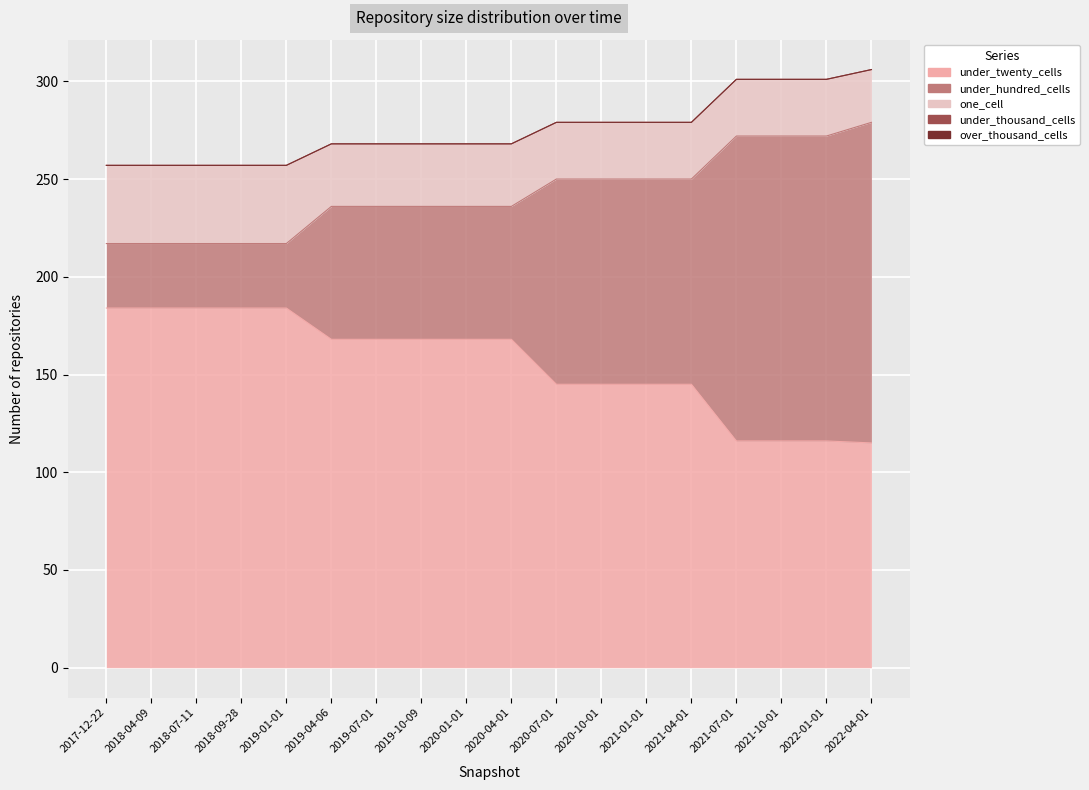

At which category is the sum across all series the highest?

2022-04-01